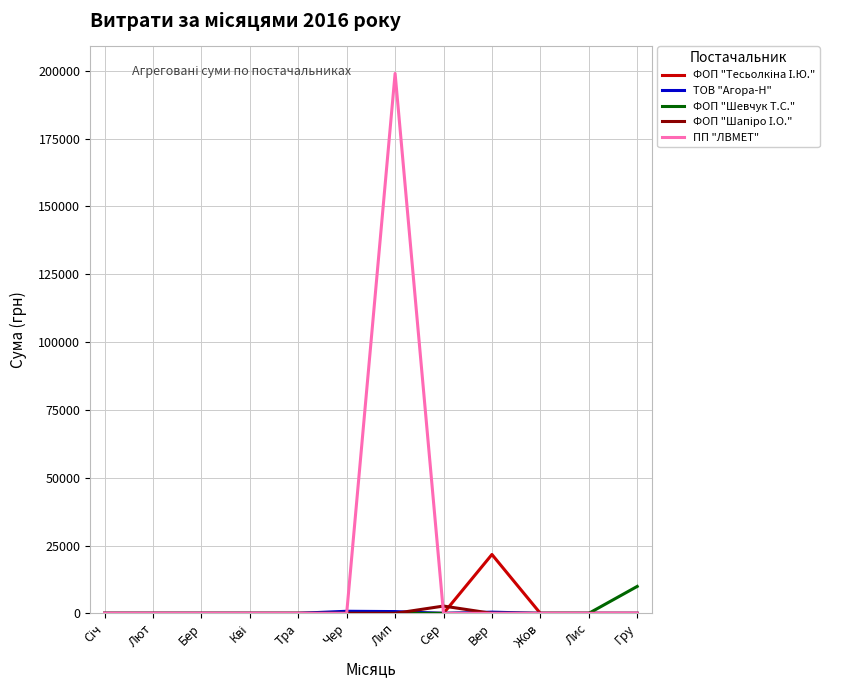

At which category is the sum across all series the highest?

Лип